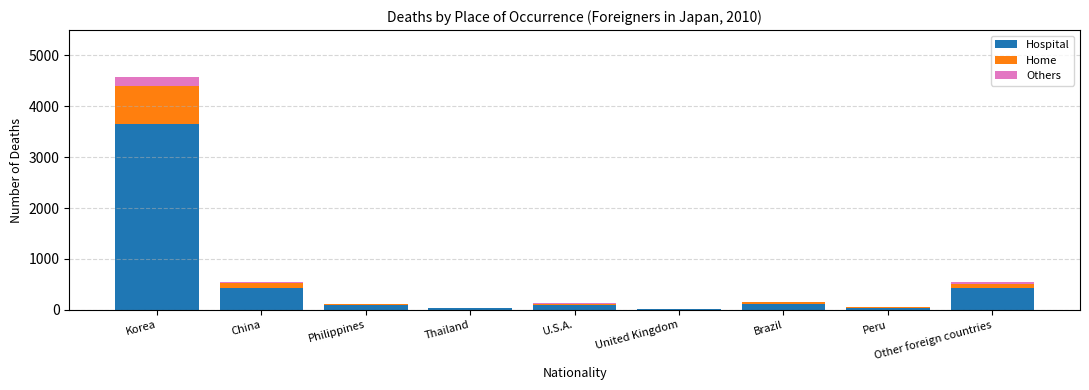

At which category is the sum across all series the highest?

Korea